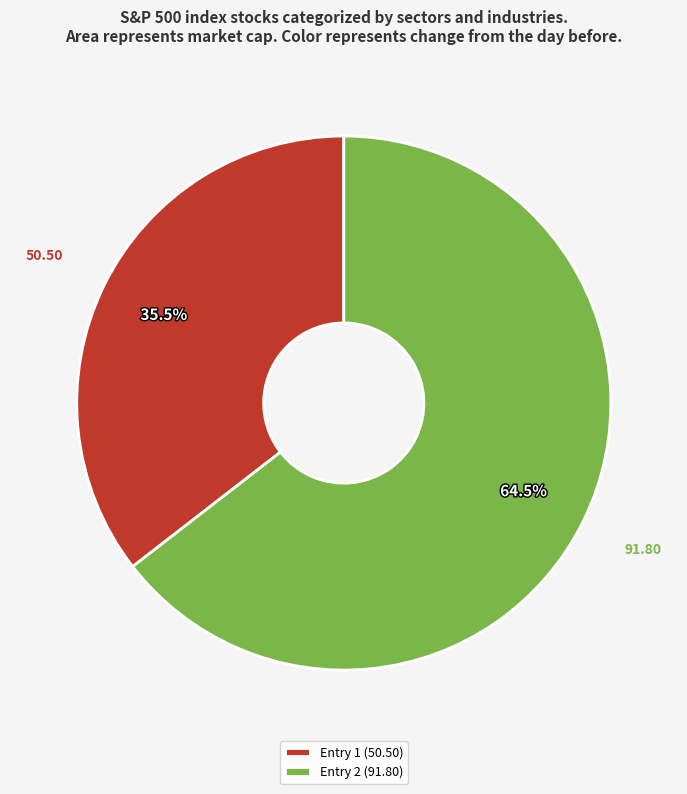

Which slice represents more than half of the pie?

Entry 2 (91.80)